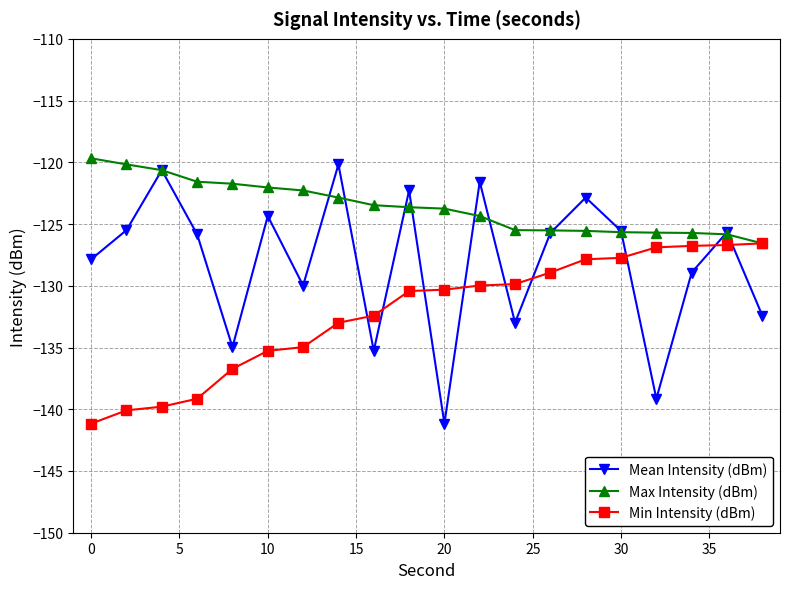

What is the minimum value for Max Intensity (dBm)?

-126.6